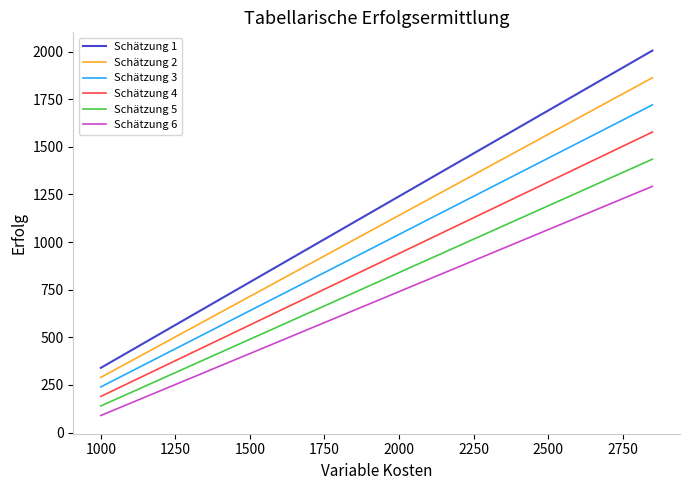

What is the difference between the maximum and minimum values in the Schätzung 4 series?

1387.5